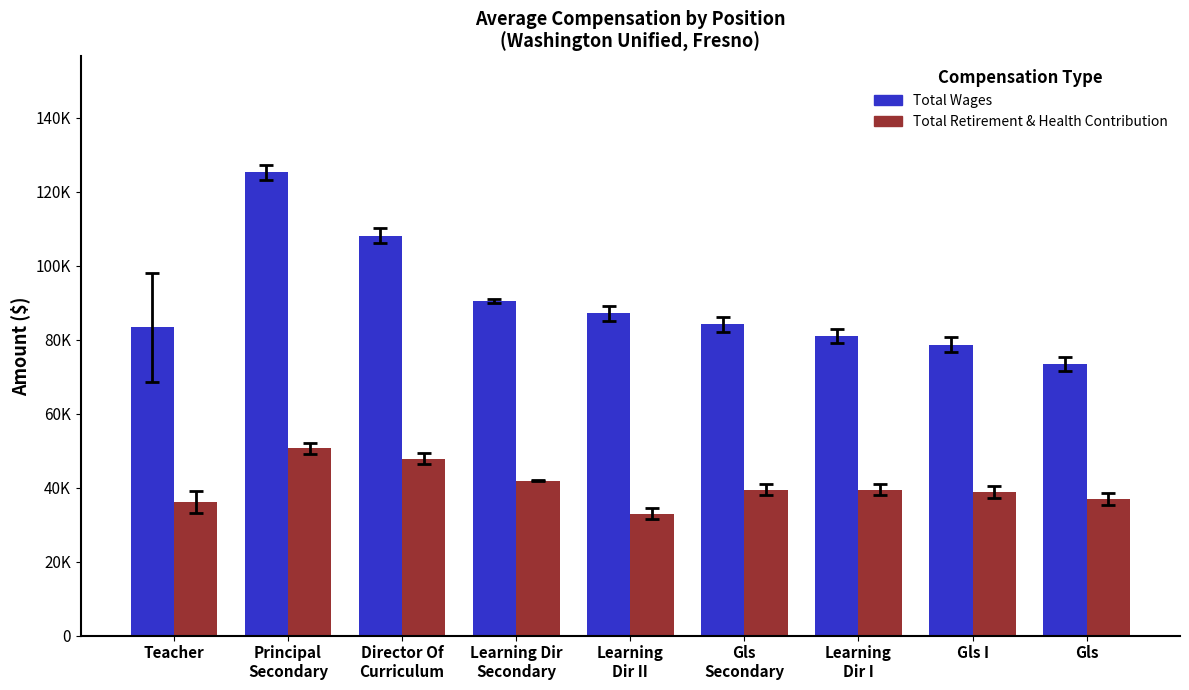

What are all the series names shown in the legend?

Total Wages, Total Retirement & Health Contribution